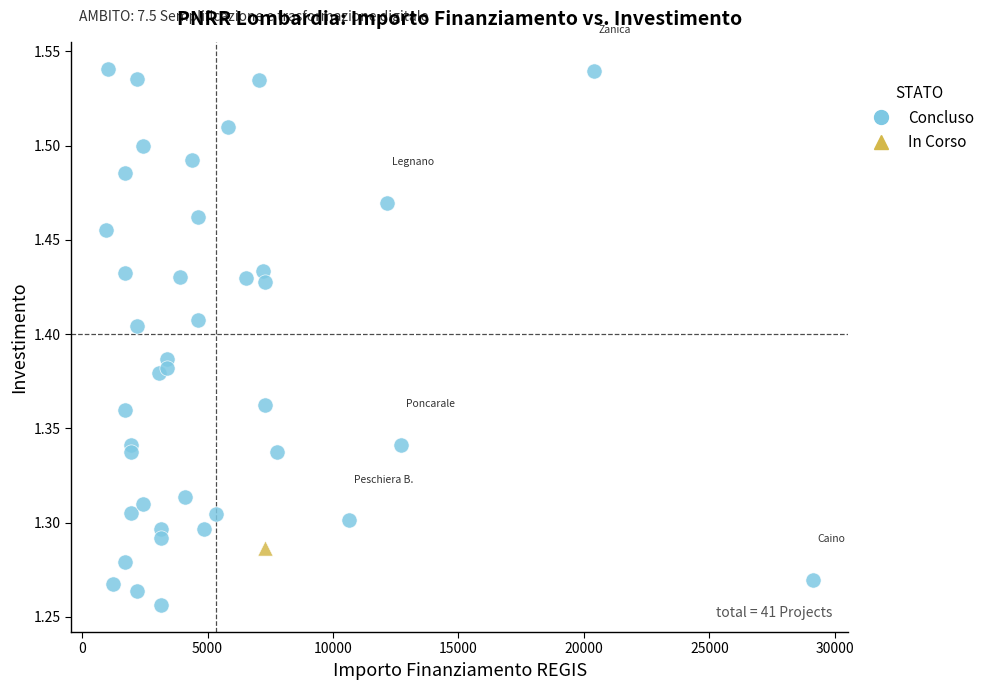

What are all the series names shown in the legend?

Concluso, In Corso